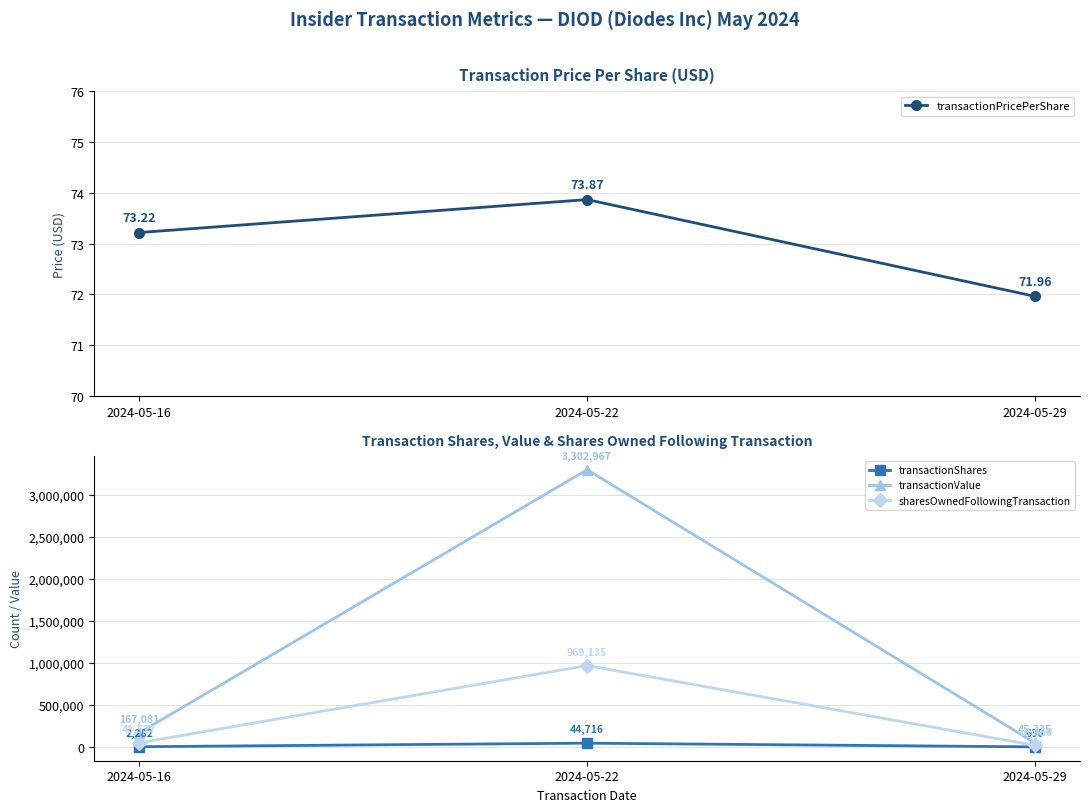

Reading left to right, list all the values displayed in this chart.

transactionPricePerShare: 2024-05-16=73.2	2024-05-22=73.9	2024-05-29=72.0
transactionShares: 2024-05-16=2282.0	2024-05-22=44716.0	2024-05-29=630.0
transactionValue: 2024-05-16=167081.0	2024-05-22=3302967.0	2024-05-29=45335.0
sharesOwnedFollowingTransaction: 2024-05-16=48527.0	2024-05-22=969135.0	2024-05-29=18050.0